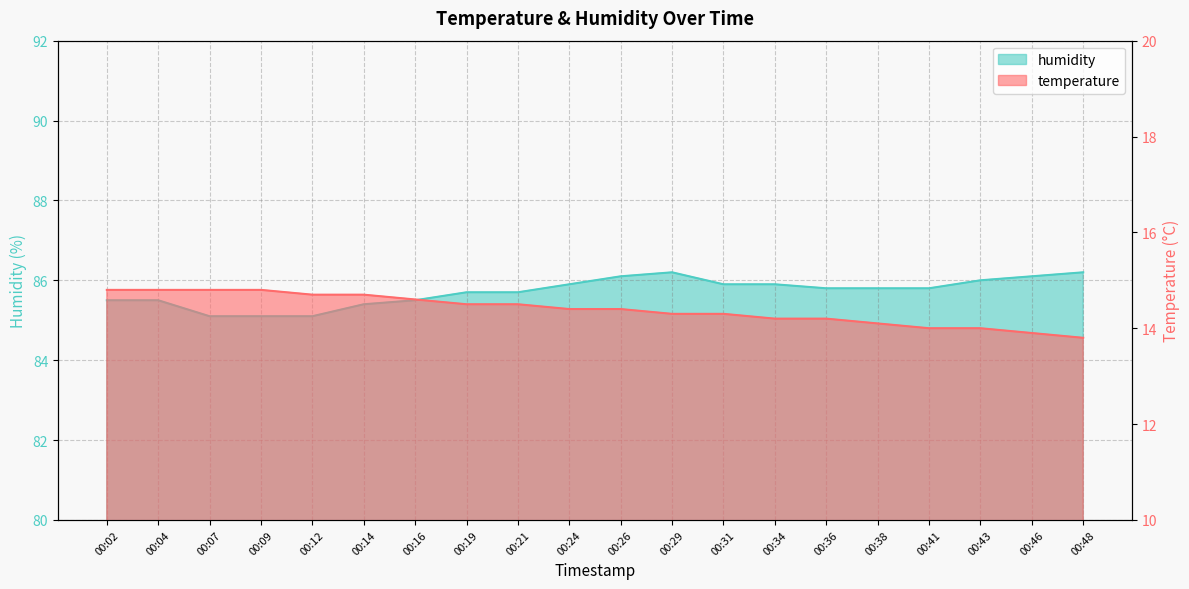

The value of temperature at 00:12 is 14.7. True or false?

True